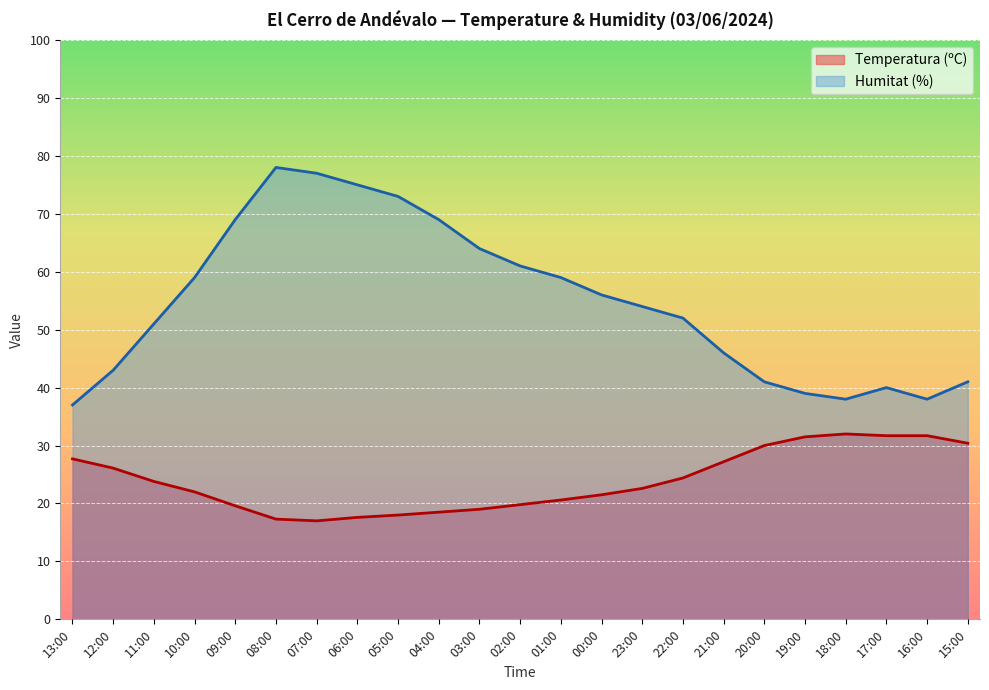

The value of Humitat (%) at 11:00 is 33.8. True or false?

False